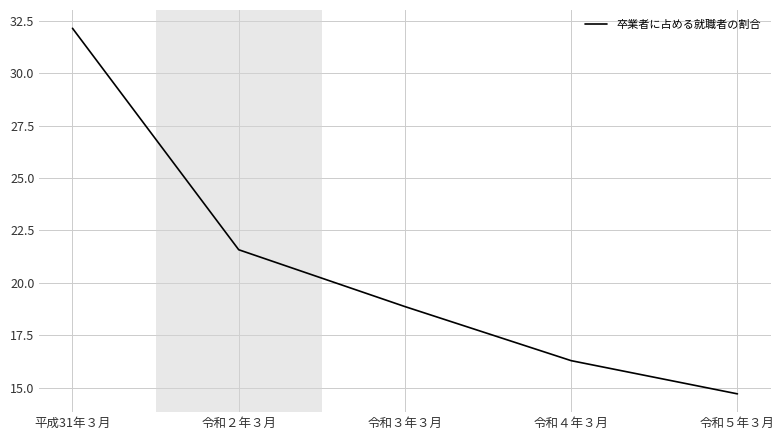

The value at 令和５年３月 is 14.7. True or false?

True